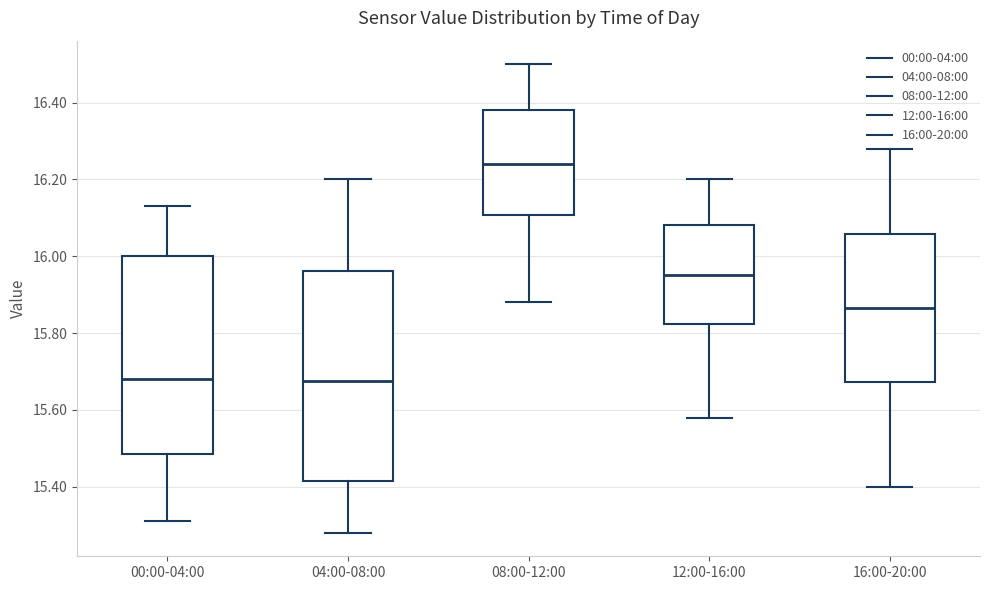

Which box's median line is the highest?

08:00-12:00